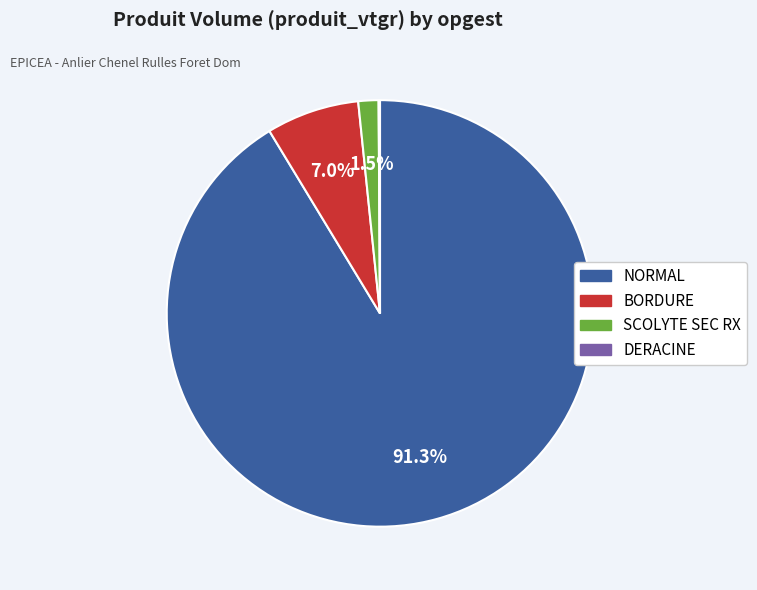

Is there any slice that represents more than half of the pie?

Yes